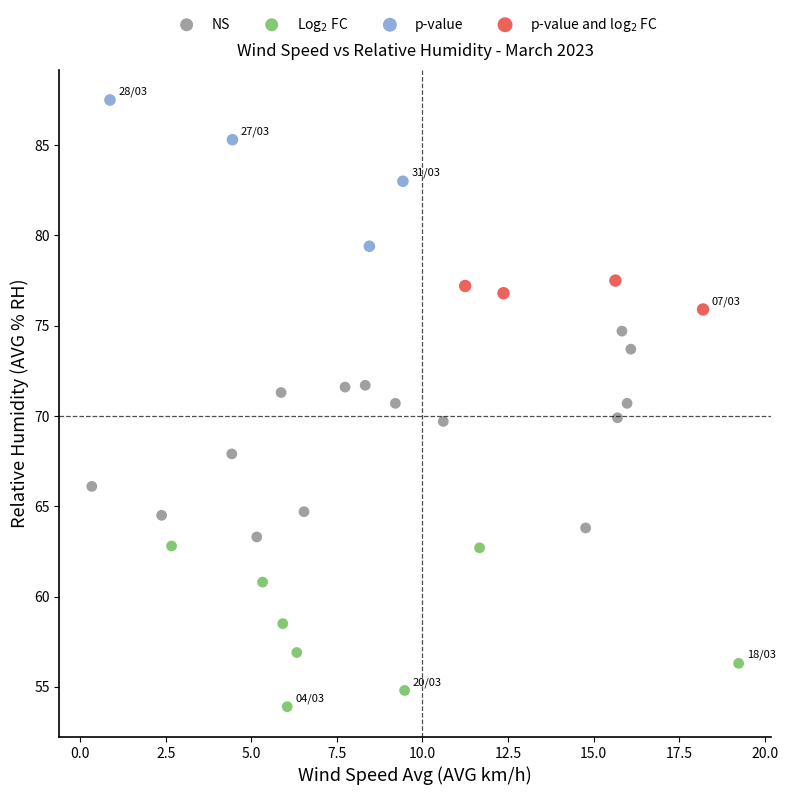

What are all the series names shown in the legend?

NS, Log$_2$ FC, p-value, p-value and log$_2$ FC